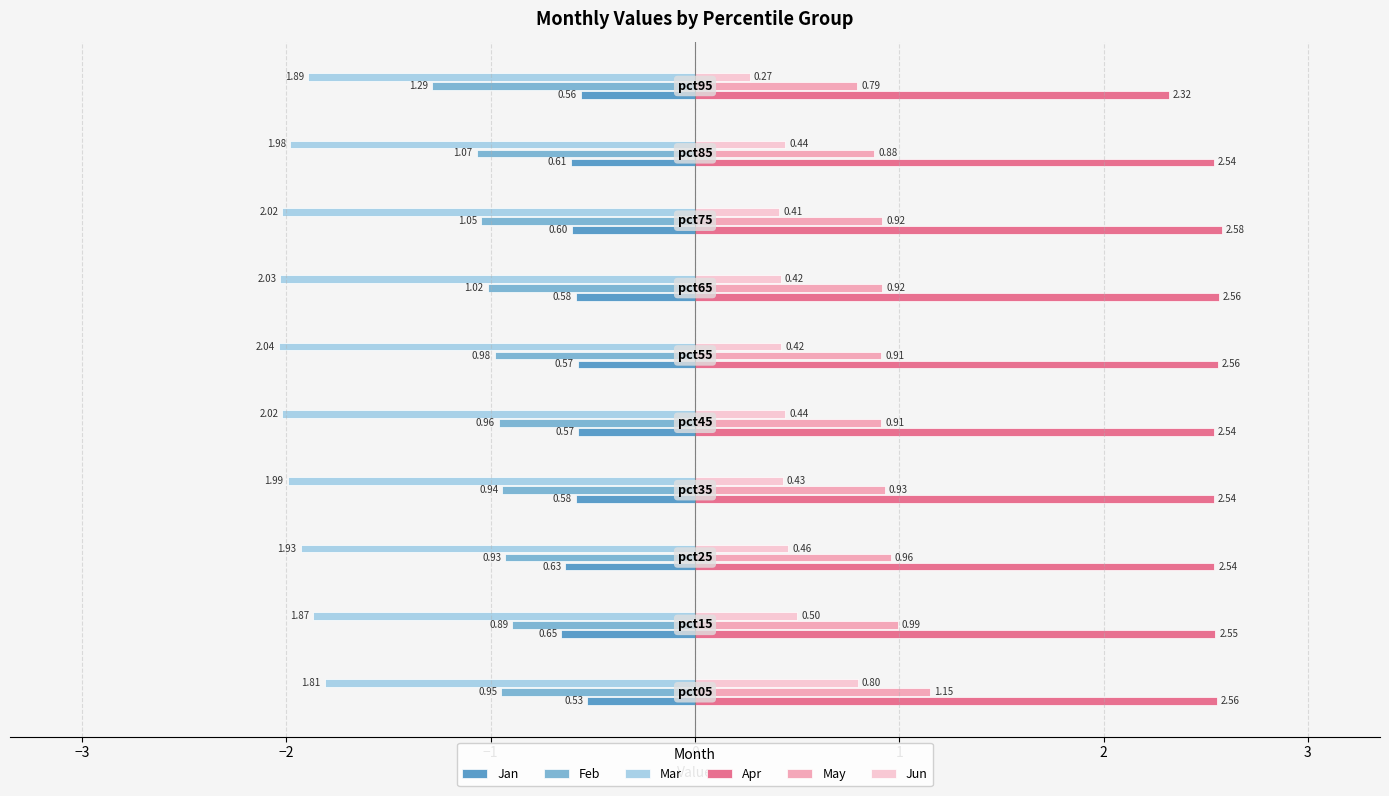

Which series has the largest range (max minus min)?

Jun